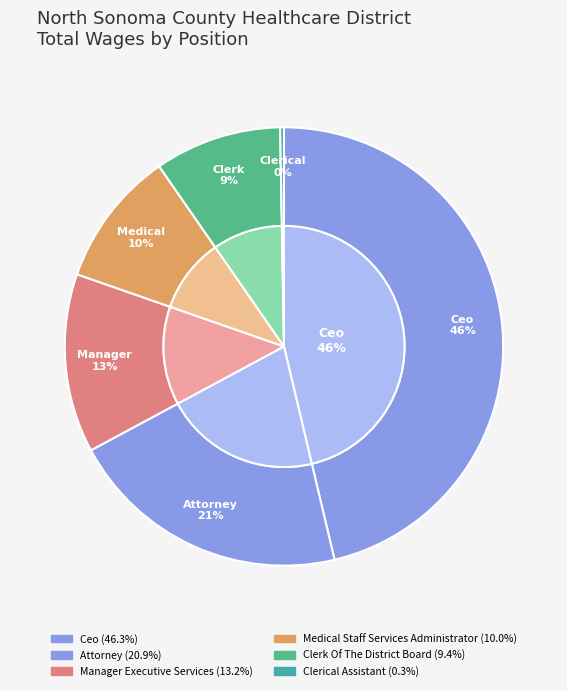

What is the ratio of the value at Attorney to the value at Clerical Assistant?

74.7